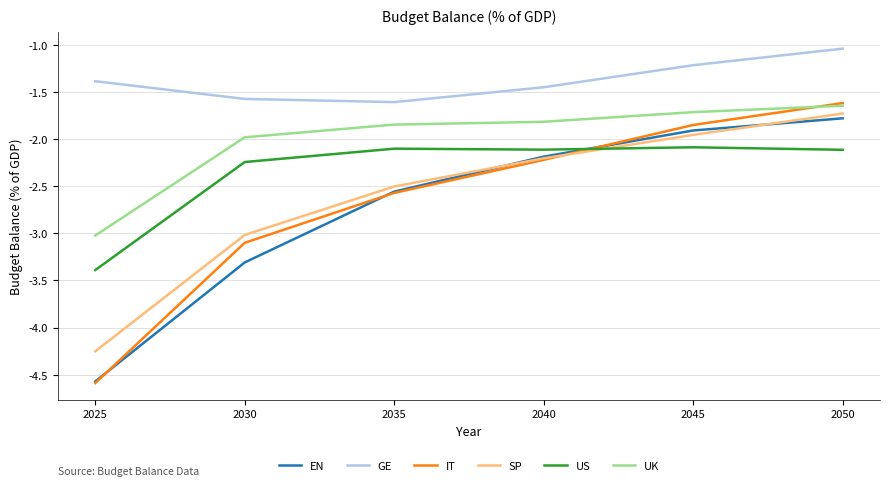

How many intersections are there between SP and IT?

1